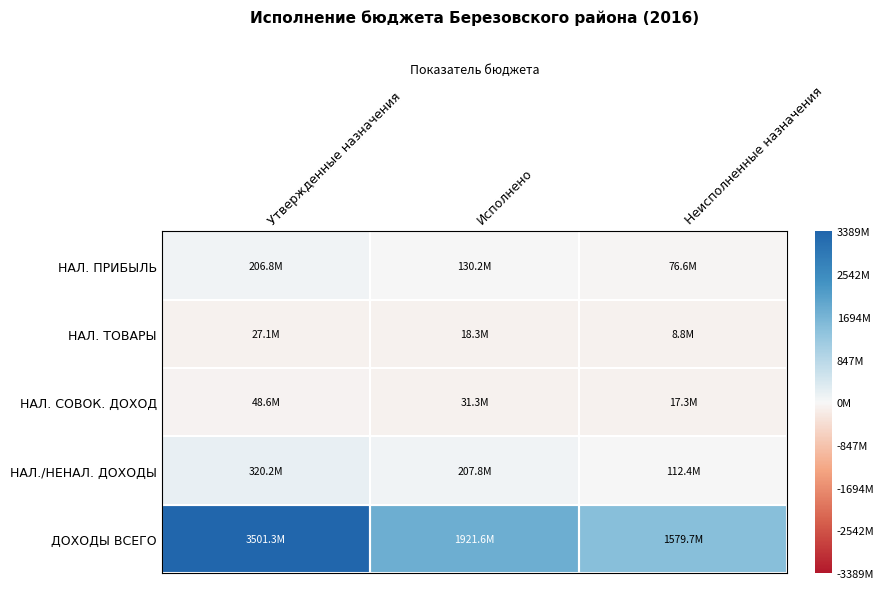

Rank the series by their maximum value, from lowest to highest.

НАЛ. ТОВАРЫ, НАЛ. СОВОК. ДОХОД, НАЛ. ПРИБЫЛЬ, НАЛ./НЕНАЛ. ДОХОДЫ, ДОХОДЫ ВСЕГО